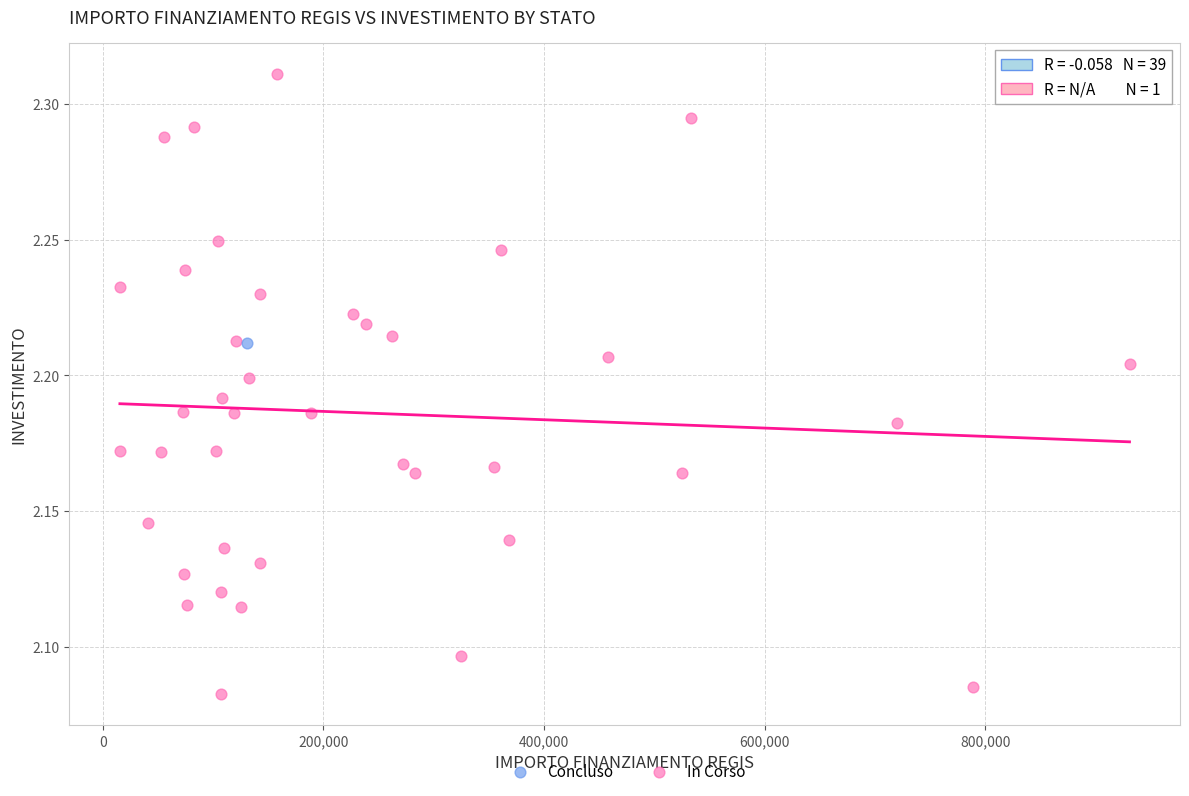

What are all the series names shown in the legend?

Concluso, In Corso